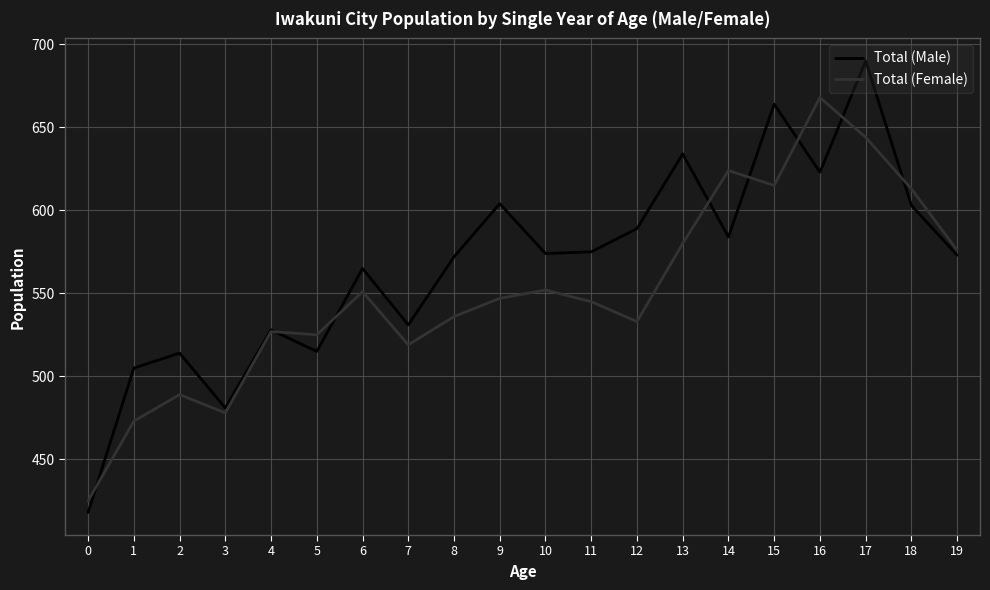

What is the approximate value of Total (Female) at 7?

519